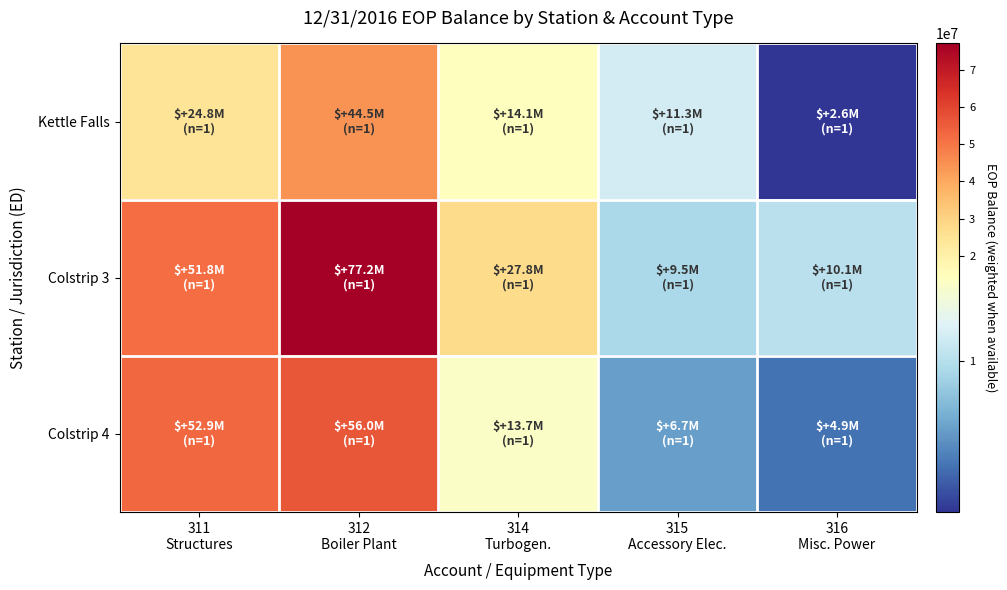

Reading left to right, what are all the values shown in this chart?

Kettle Falls: 311
Structures=24784379.3	312
Boiler Plant=44487738.1	314
Turbogen.=14067514.3	315
Accessory Elec.=11255596.3	316
Misc. Power=2601470.2
Colstrip 3: 311
Structures=51804126.0	312
Boiler Plant=77199082.8	314
Turbogen.=27848362.9	315
Accessory Elec.=9540813.9	316
Misc. Power=10129067.7
Colstrip 4: 311
Structures=52928786.8	312
Boiler Plant=56047116.5	314
Turbogen.=13749304.0	315
Accessory Elec.=6672776.5	316
Misc. Power=4929557.1